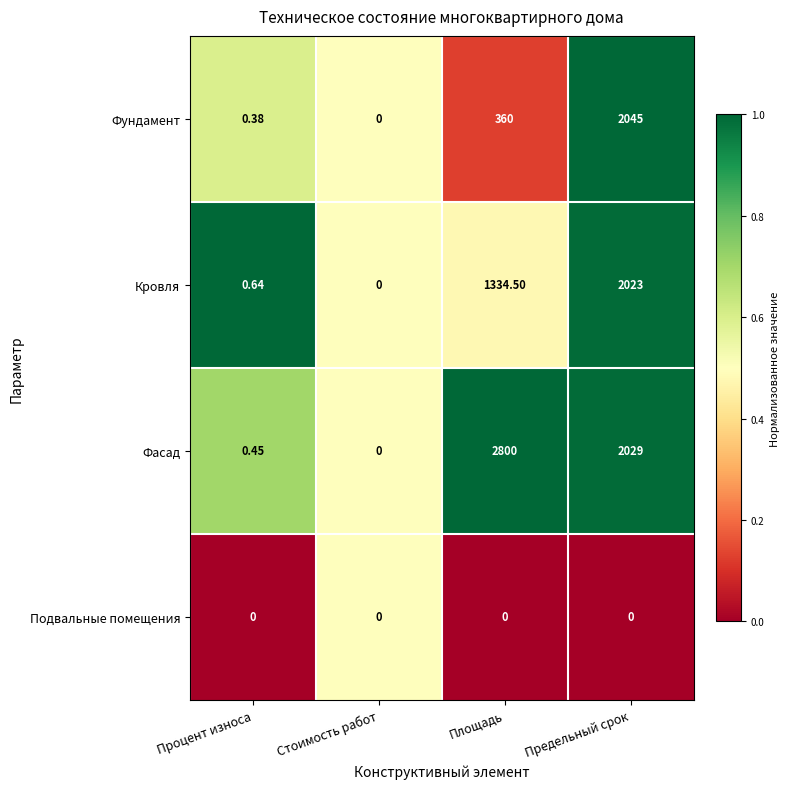

List the labels in order of Кровля value, largest first.

Предельный срок, Площадь, Процент износа, Стоимость работ